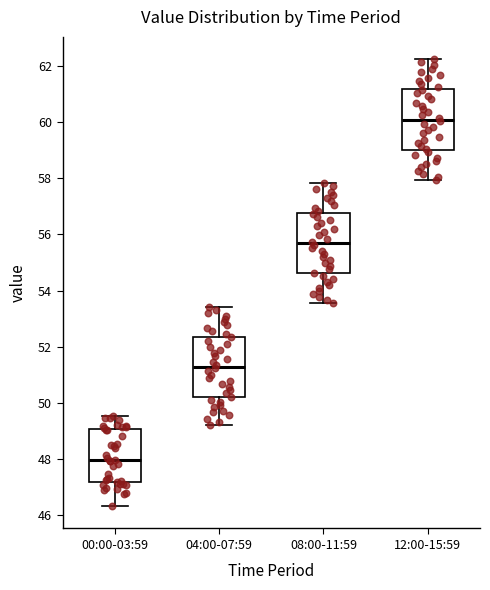

Where does the upper whisker of the box for 12:00-15:59 end on the y-axis? The values are not printed on the chart, so give them approximately, as read against the axis.

62.2